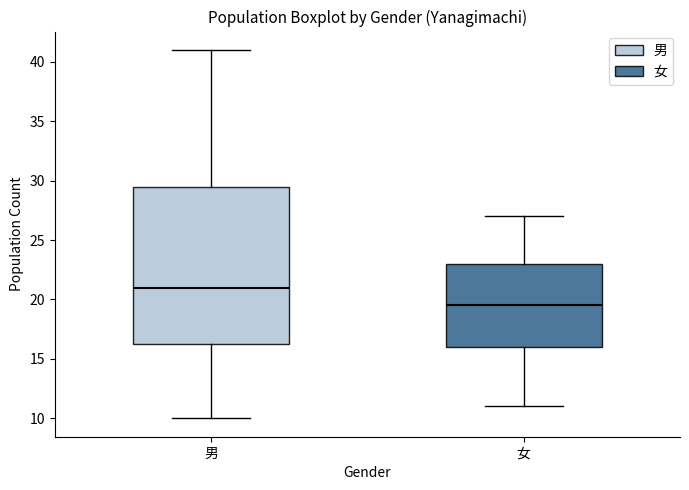

Reading left to right, read every box against the y-axis: the position of its median line, the range the box covers, and the ends of its whiskers. The values are not printed on the chart, so give them approximately, as read against the axis.

男: median 21.0, box 16.5 to 29.5, whiskers 10.0 to 41.0
女: median 19.5, box 16.0 to 23.0, whiskers 11.0 to 27.0